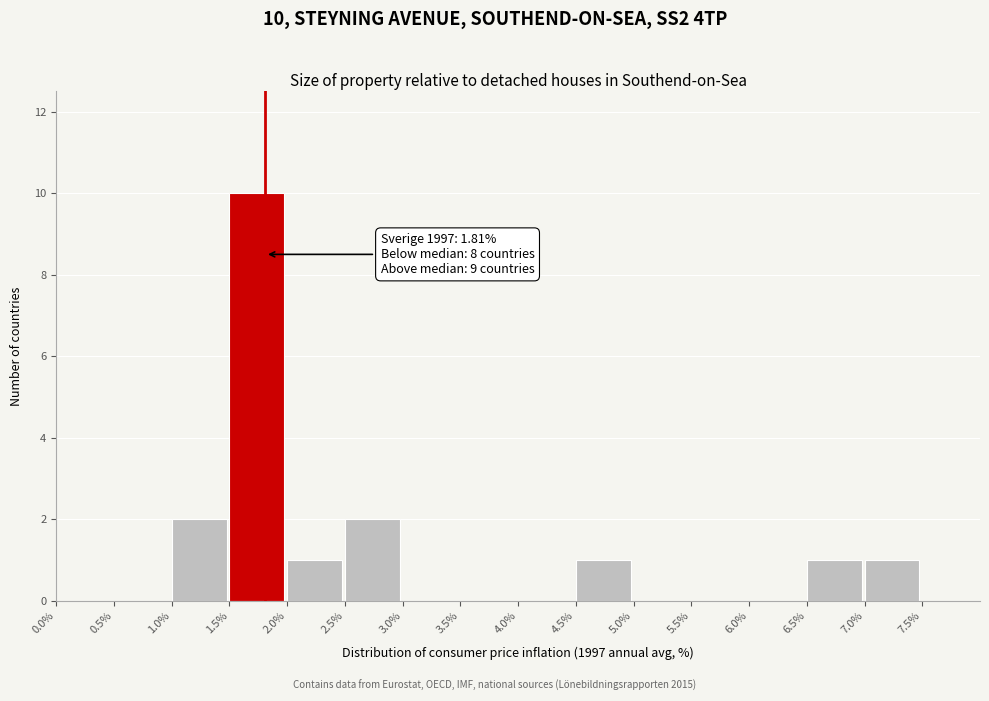

Which range on the x-axis has the tallest bar?

1.5 to 2.0